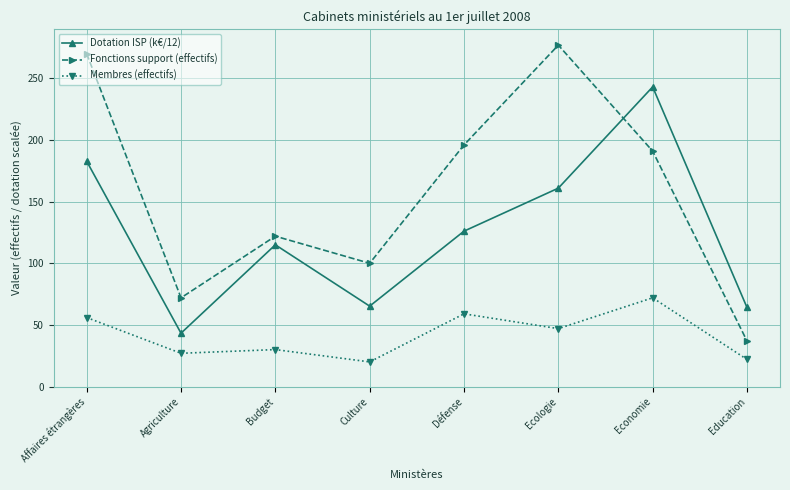

The Membres (effectifs) series shows 24.9 at Economie. True or false?

False